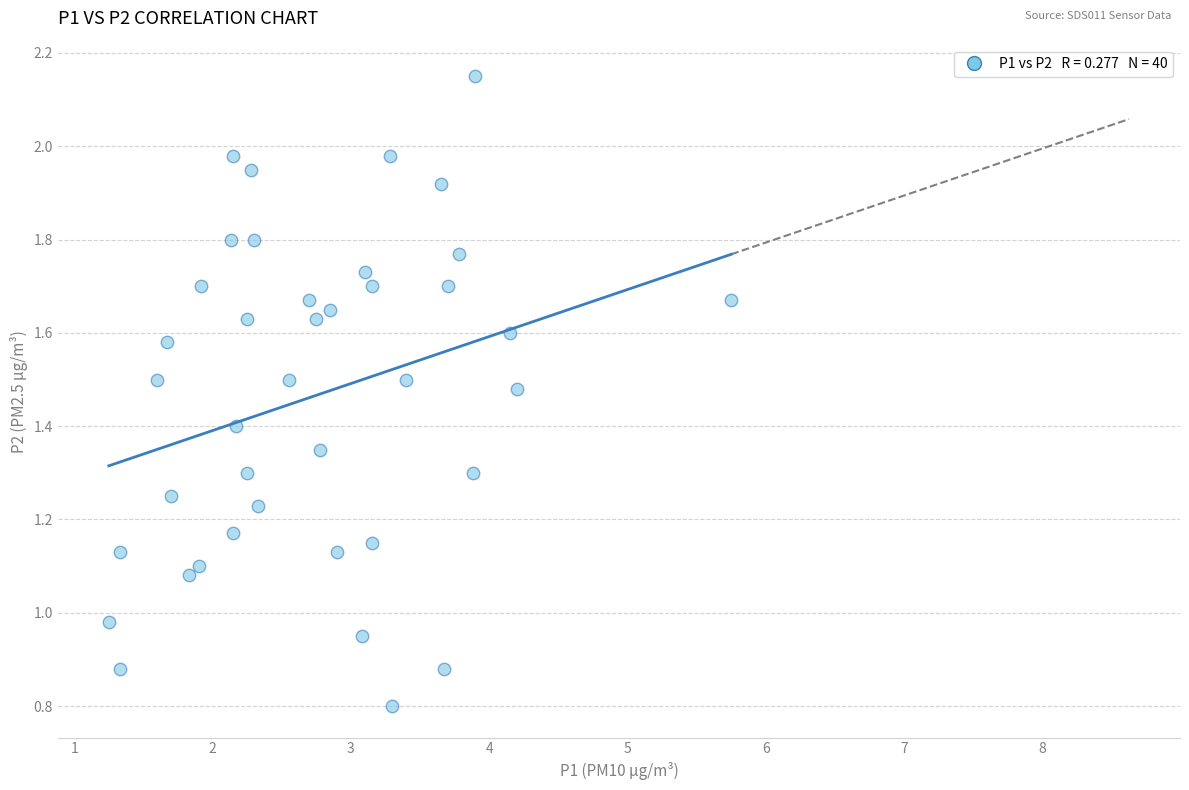

What is the range of X values (max minus min)?

4.5